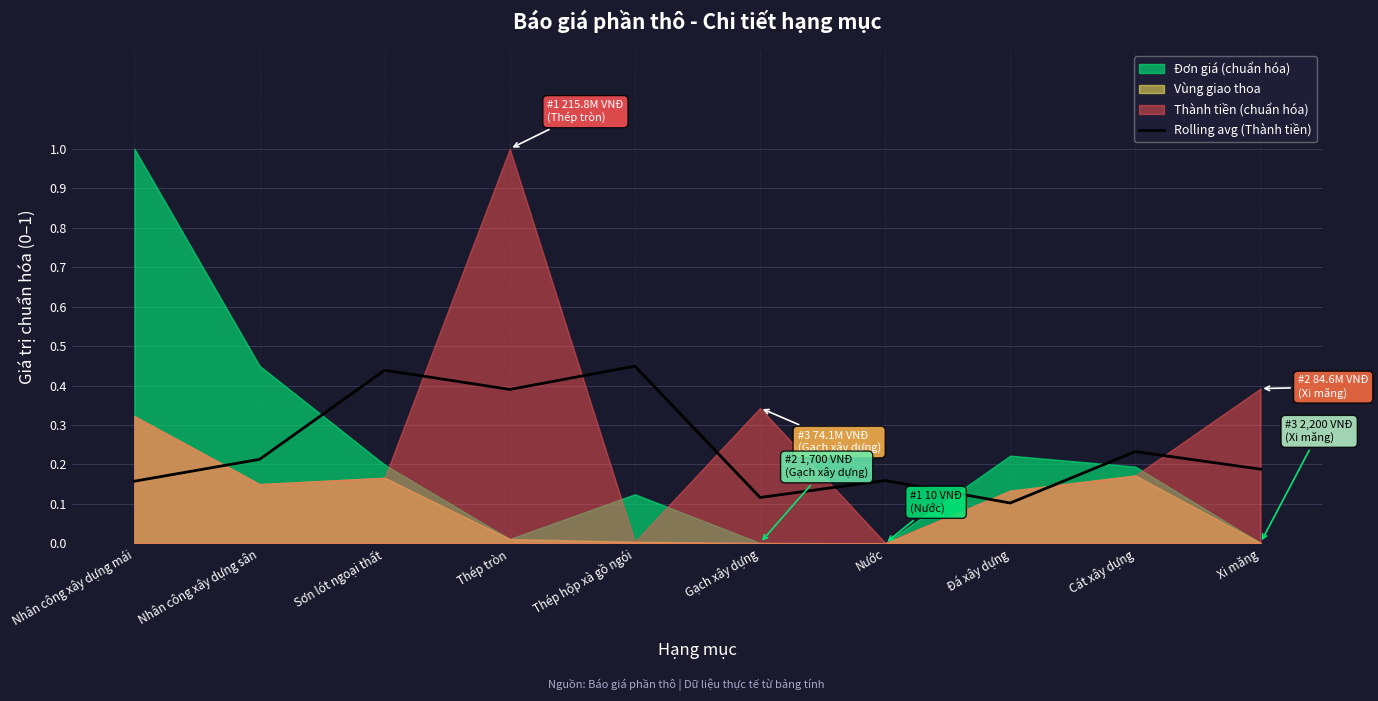

What position from the left is Đá xây dựng?

8